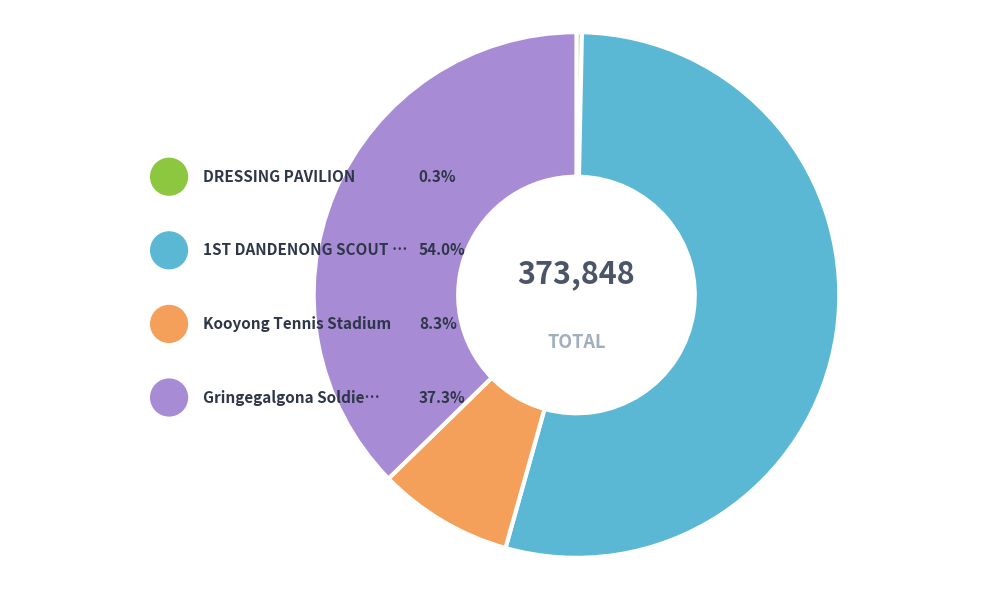

Which category has the smallest portion of the pie?

DRESSING PAVILION